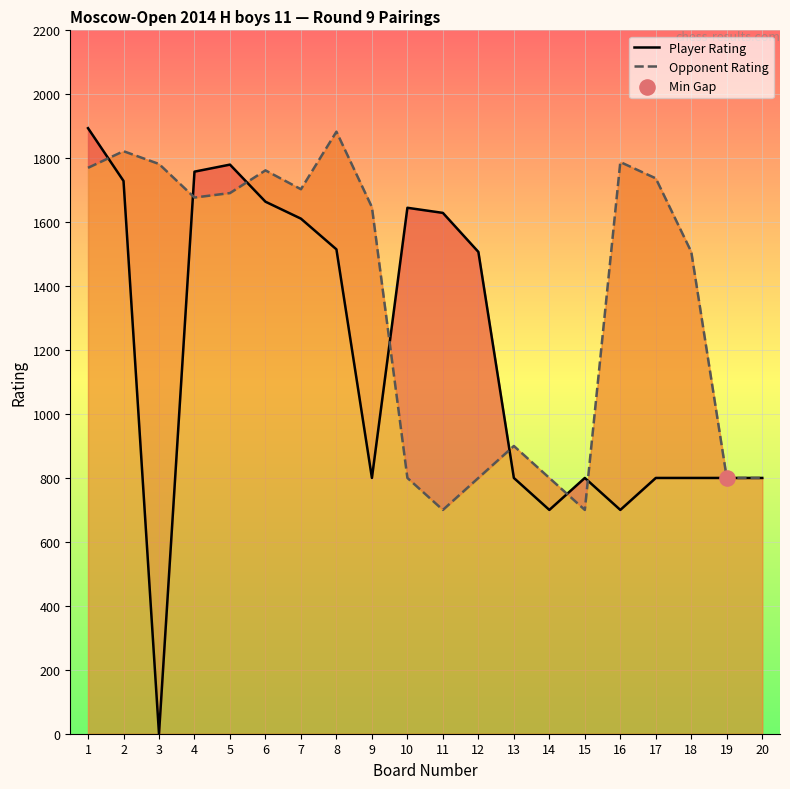

Which series contains the lowest Y value?

Player Rating